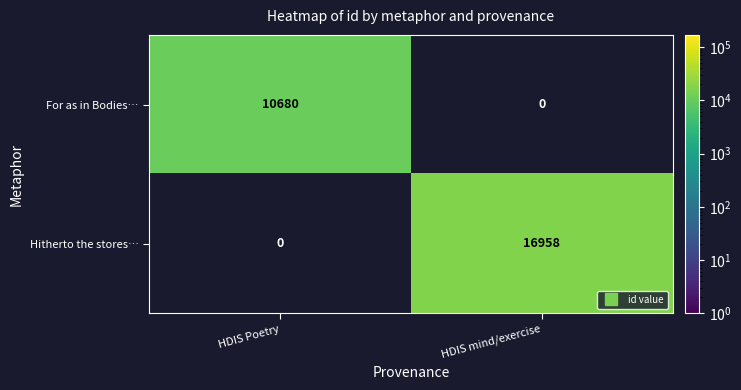

Reading right to left, list all the values displayed in this chart.

For as in Bodies…: 0	10680
Hitherto the stores…: 16958	0